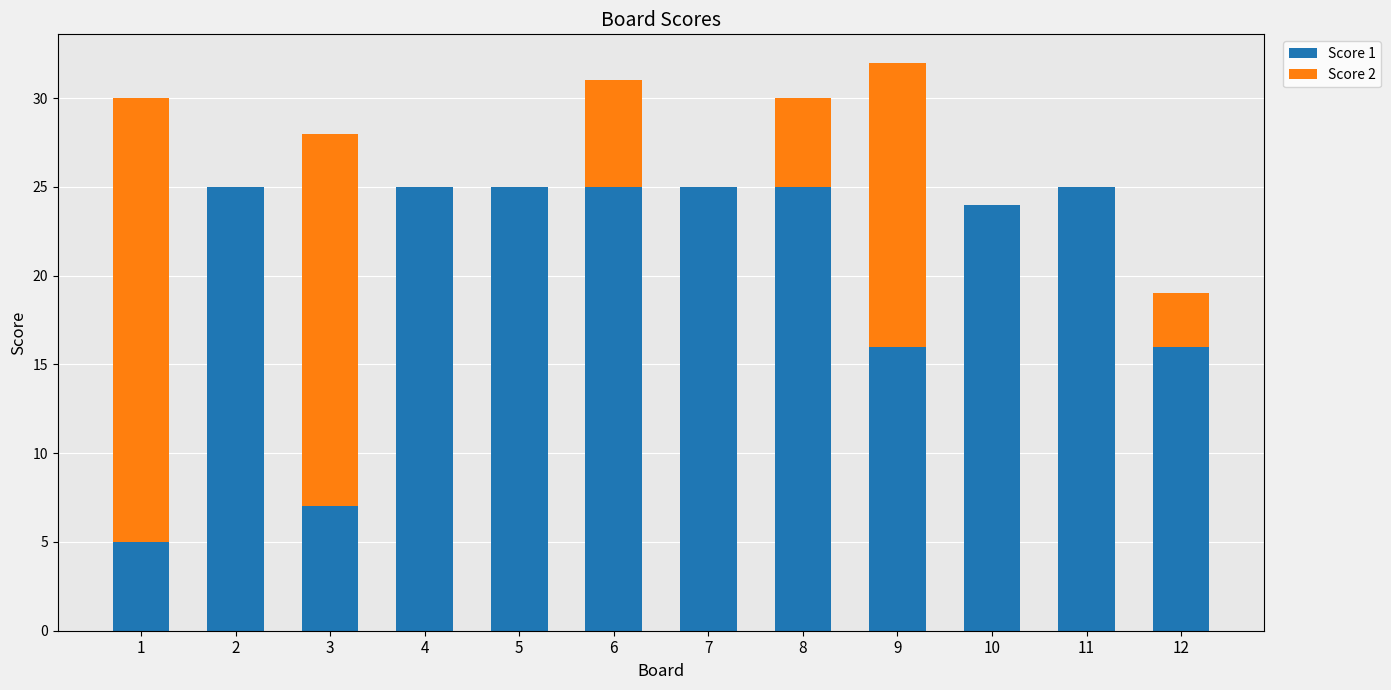

What is the sum of all Score 1 values?

243